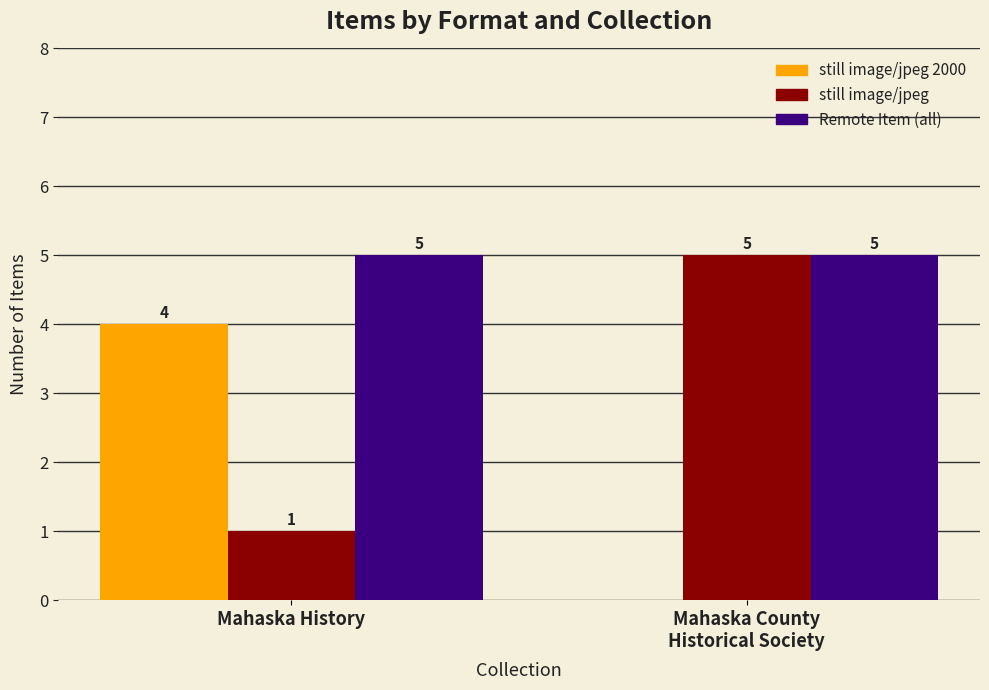

What is the sum of the still image/jpeg values at Mahaska County
Historical Society and Mahaska History?

6